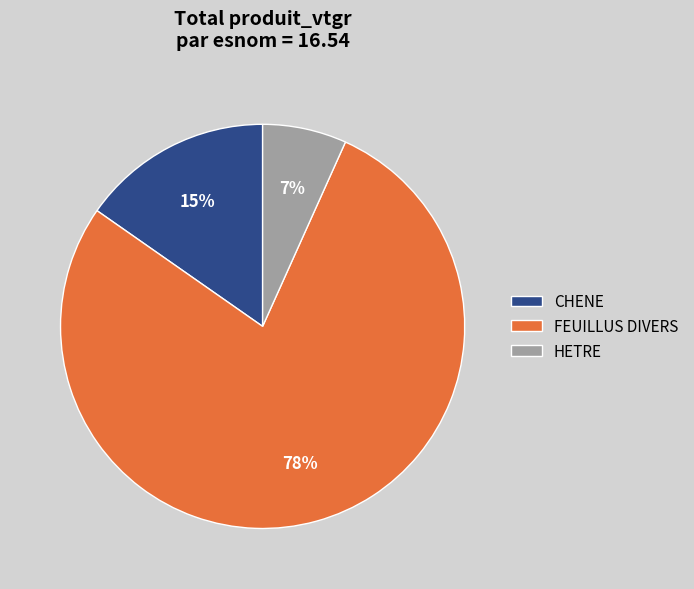

To the nearest percent, what portion does CHENE represent?

15%